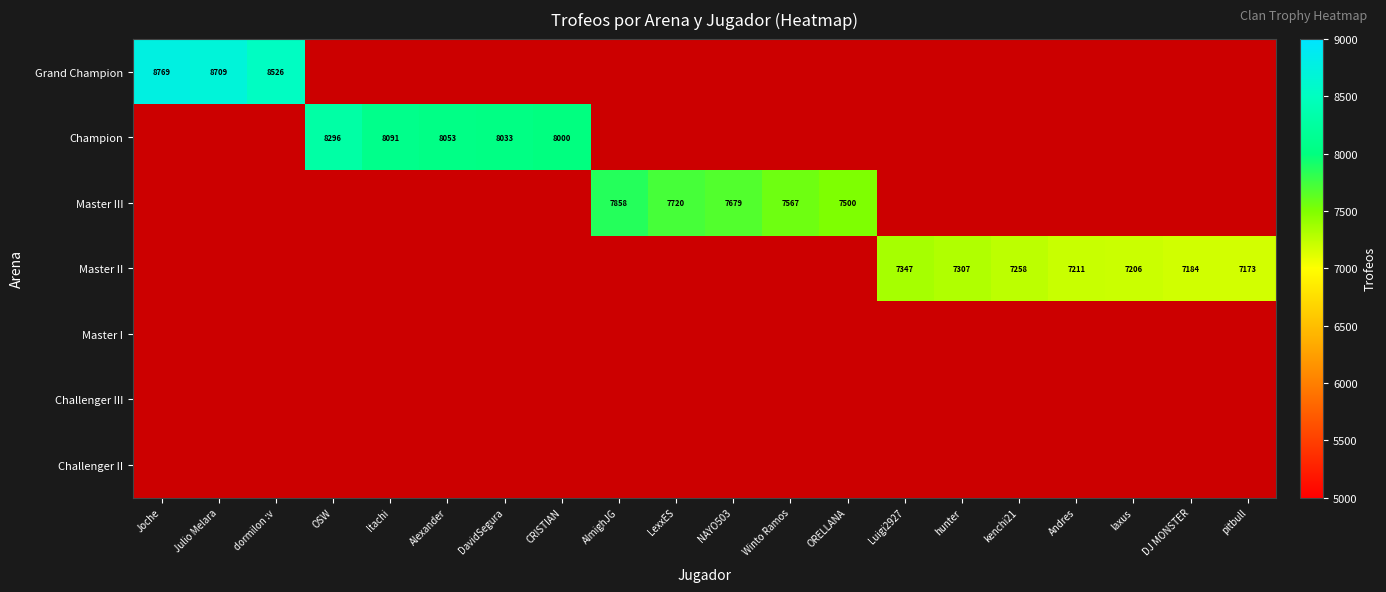

True or false: Grand Champion has a value of 15577 at Julio Melara.

False